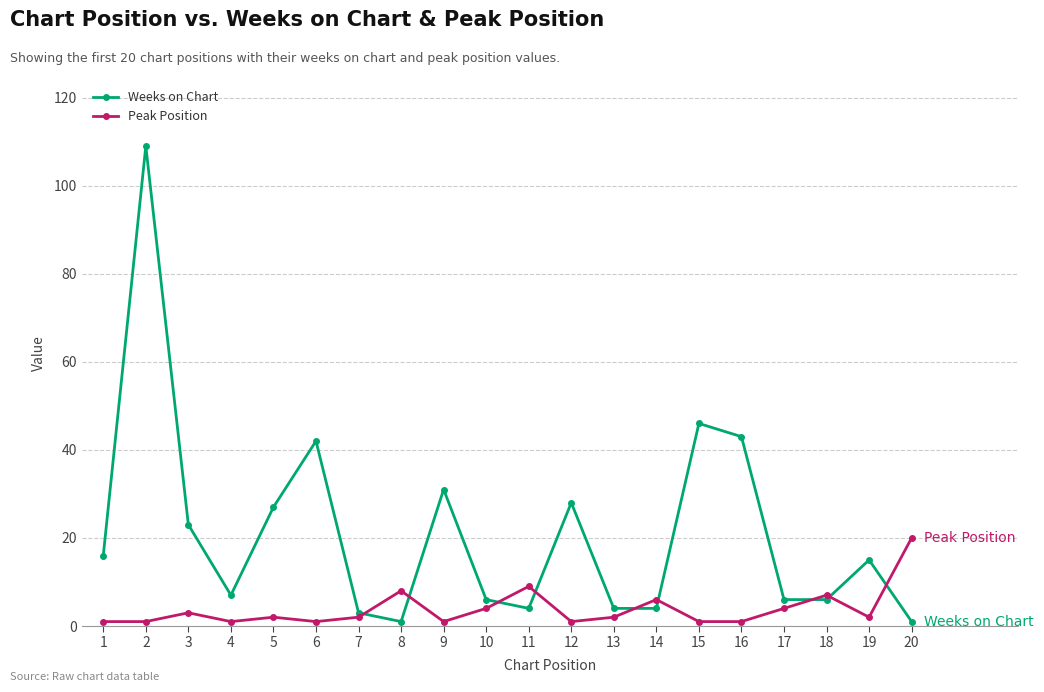

Which series has the widest spread of values?

Weeks on Chart